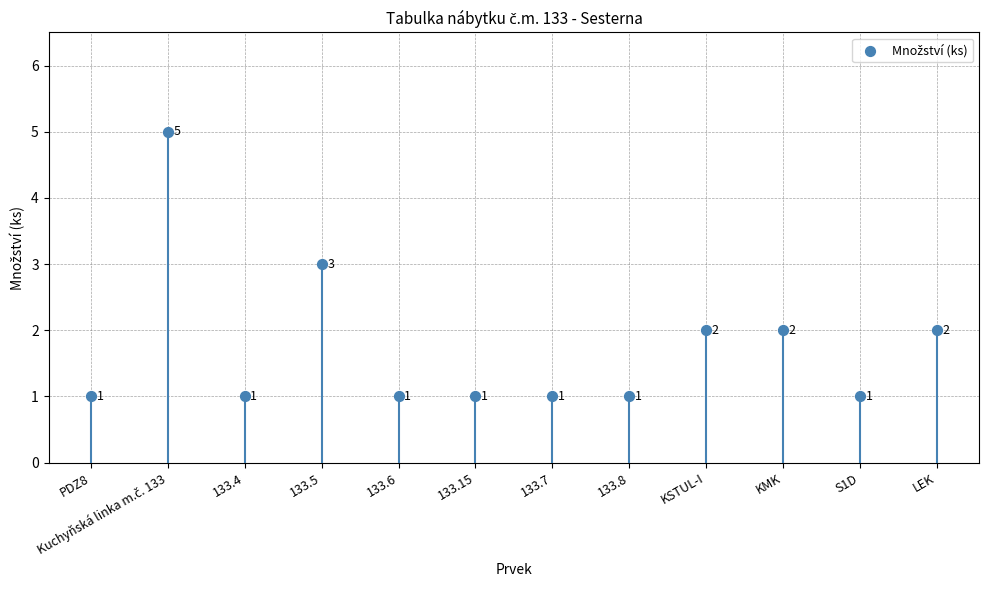

What is the ratio of the value at KMK to the value at 133.7?

2.0